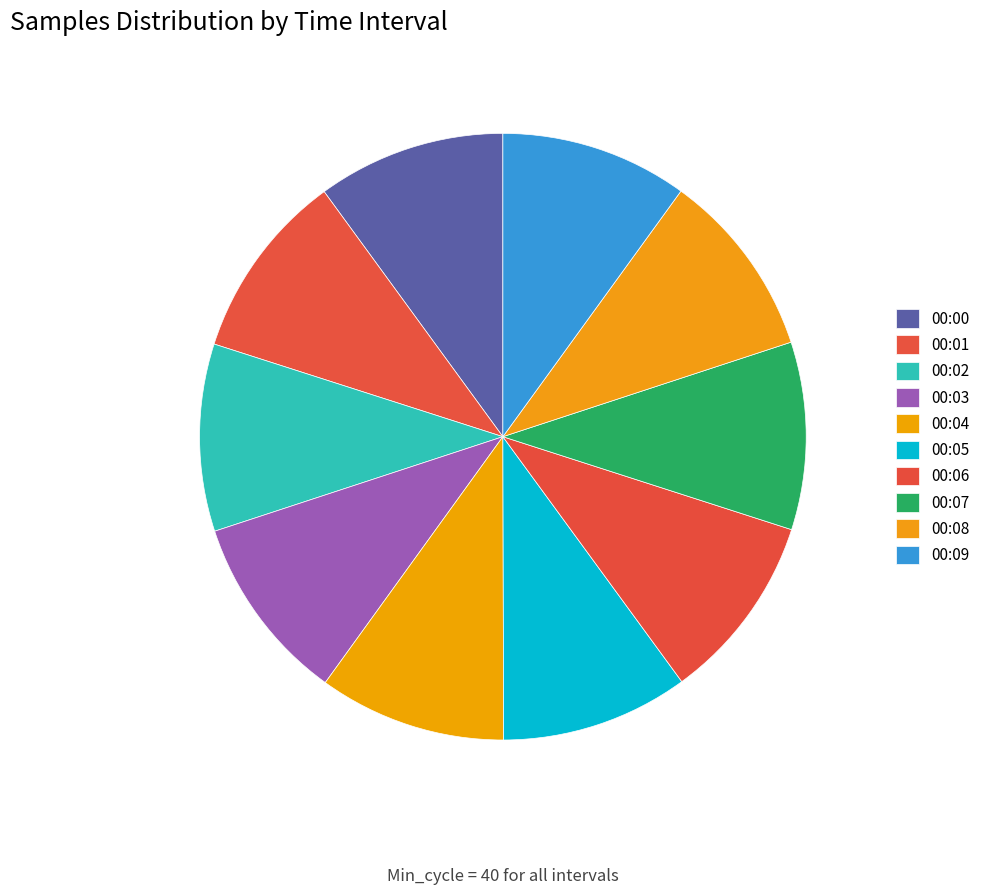

Count the number of slices in the pie.

10